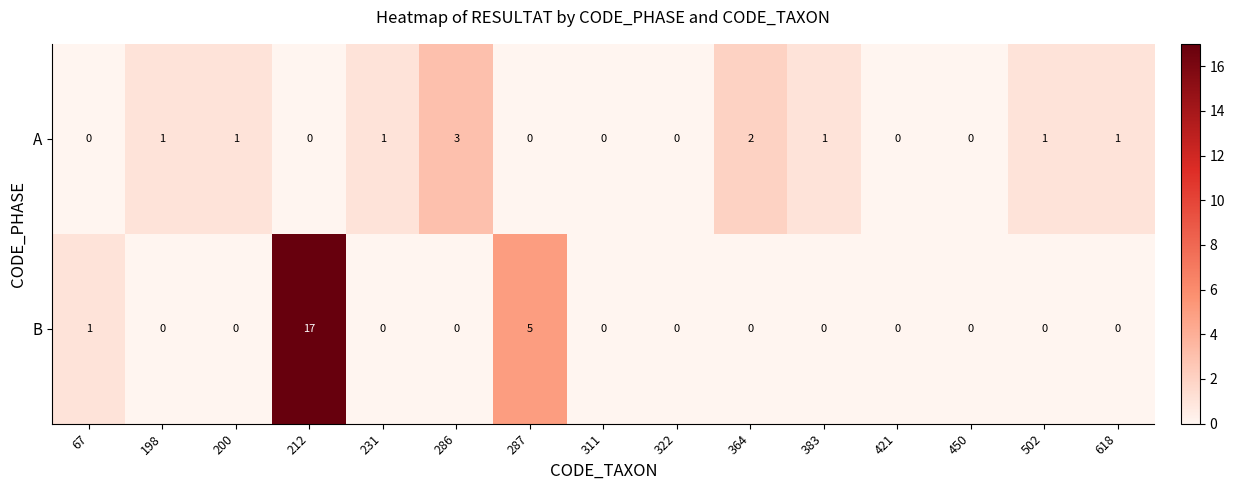

Which category has the highest value in the A series?

286